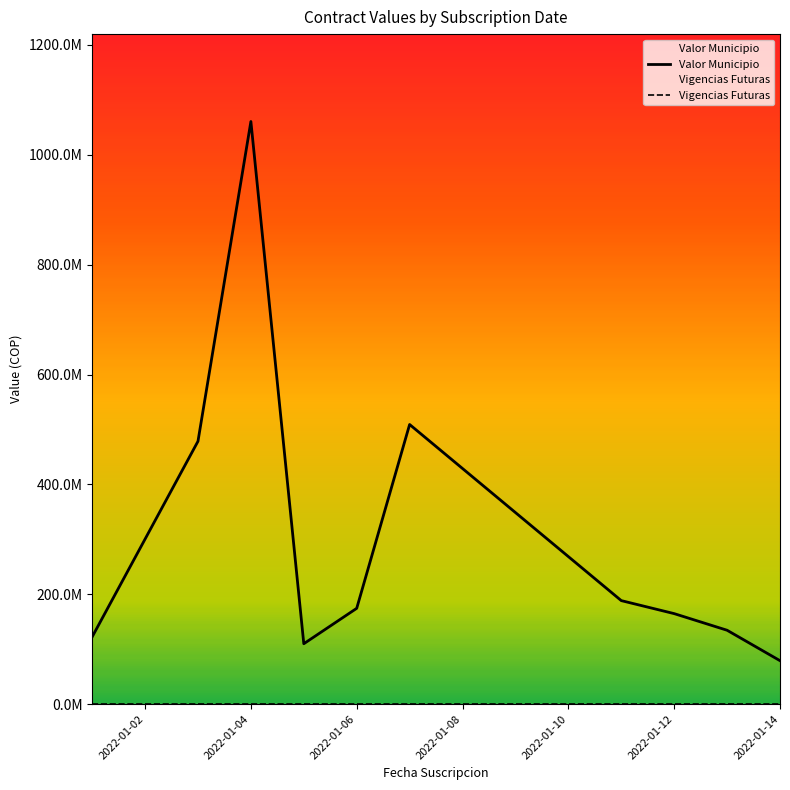

At which category does the chart reach its minimum across all series?

2022-01-02